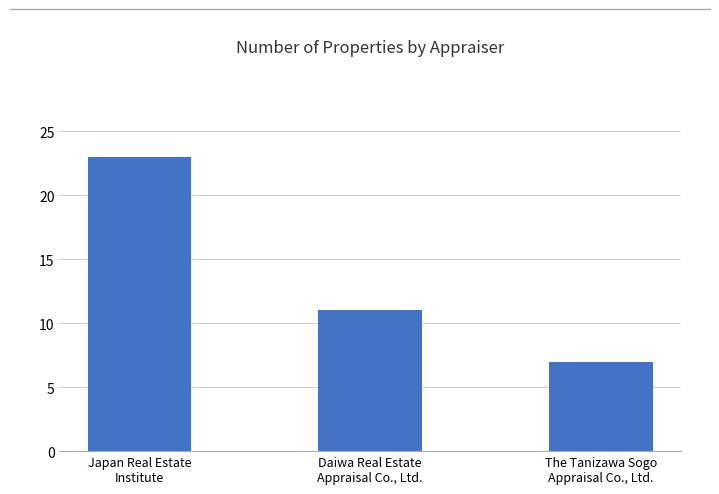

How many distinct data groups are displayed?

1